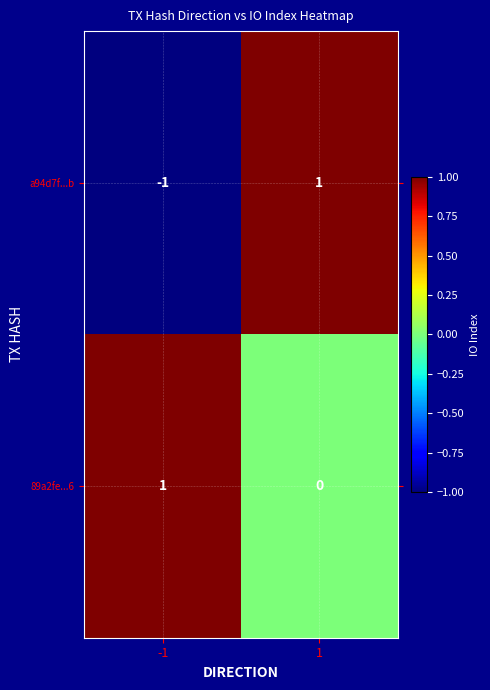

True or false: 89a2fe...6 has a value of 0 at 1.

True